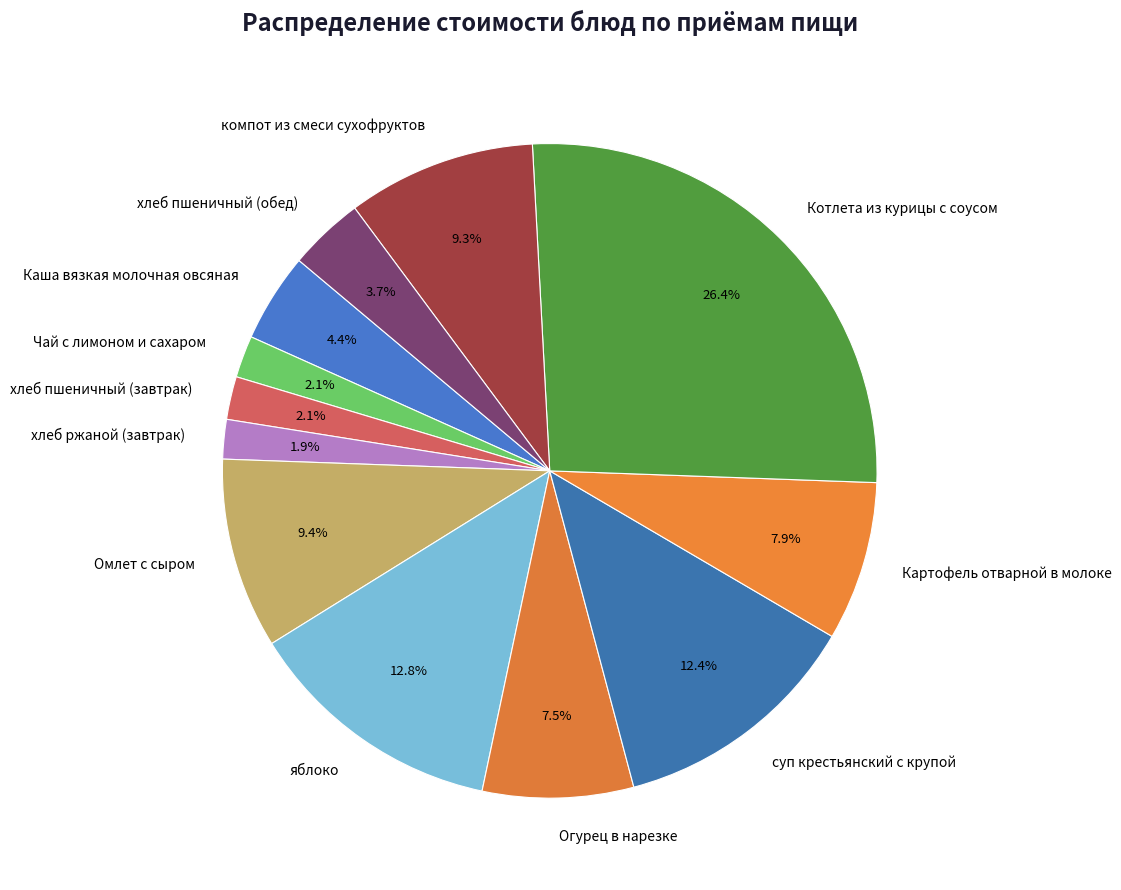

True or false: хлеб пшеничный (обед) accounts for 4% of the total.

True